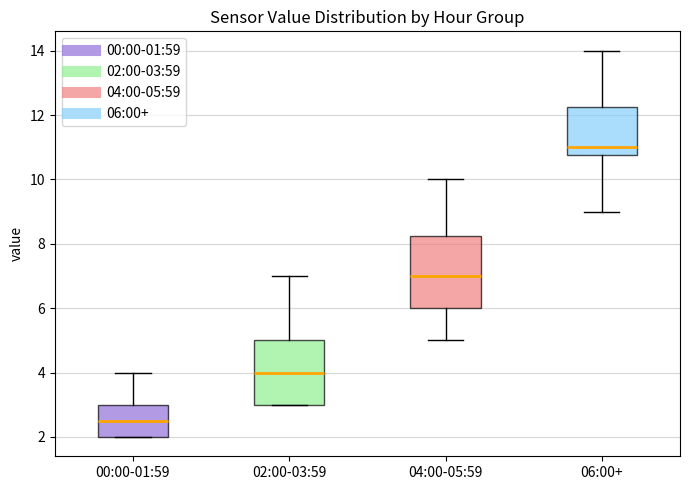

Reading left to right, read every box against the y-axis: the position of its median line, the range the box covers, and the ends of its whiskers. The values are not printed on the chart, so give them approximately, as read against the axis.

00:00-01:59: median 2.6, box 2.0 to 3.0, whiskers 2.0 to 4.0
02:00-03:59: median 4.0, box 3.0 to 5.0, whiskers 3.0 to 7.0
04:00-05:59: median 7.0, box 6.0 to 8.2, whiskers 5.0 to 10.0
06:00+: median 11.0, box 10.8 to 12.2, whiskers 9.0 to 14.0